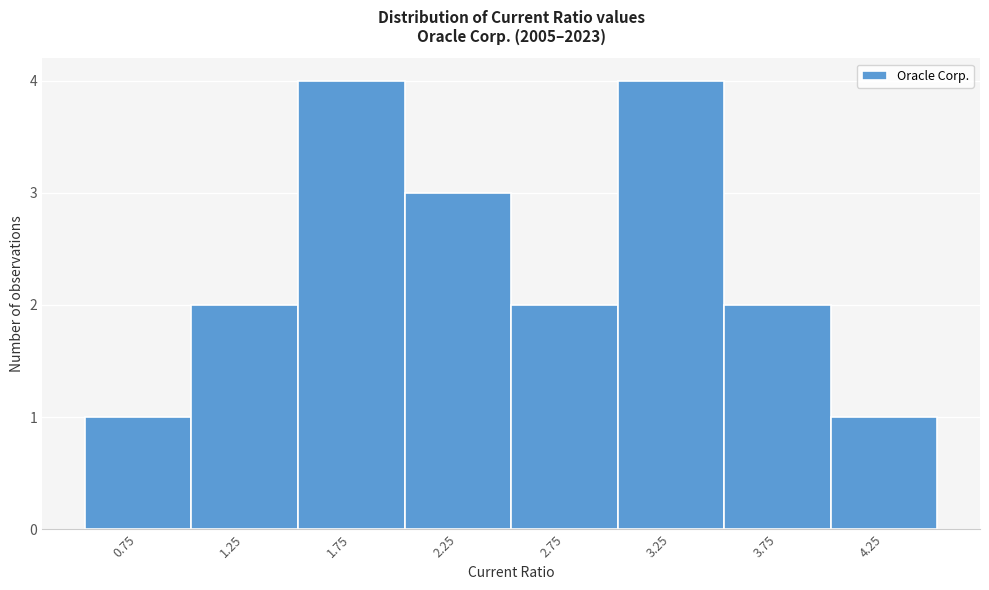

What is the height of the bar covering 1.5 to 2.0 on the x-axis? The values are not printed on the chart, so give them approximately, as read against the axis.

4